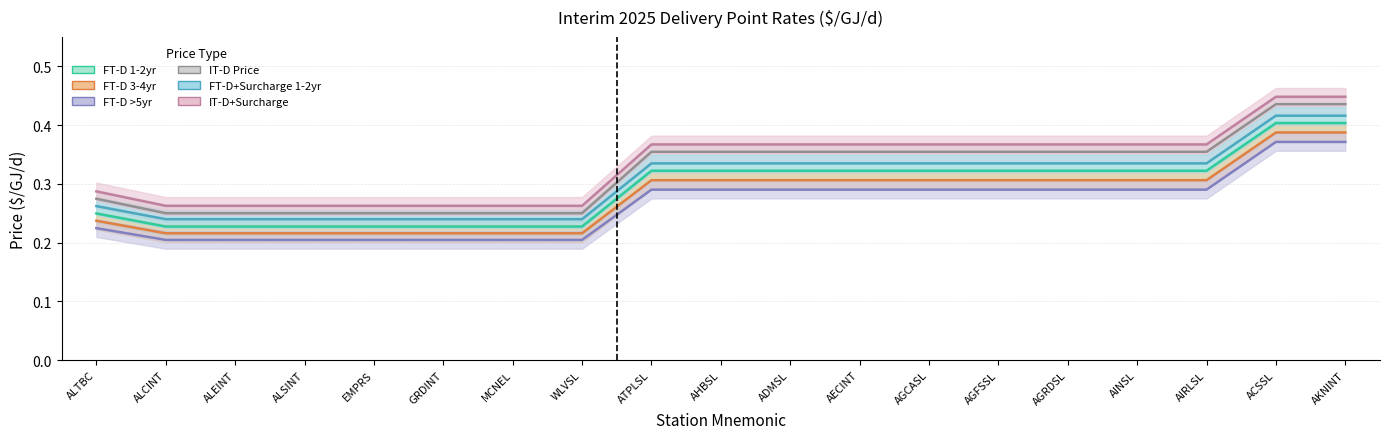

At which category does the chart reach its minimum across all series?

ALCINT